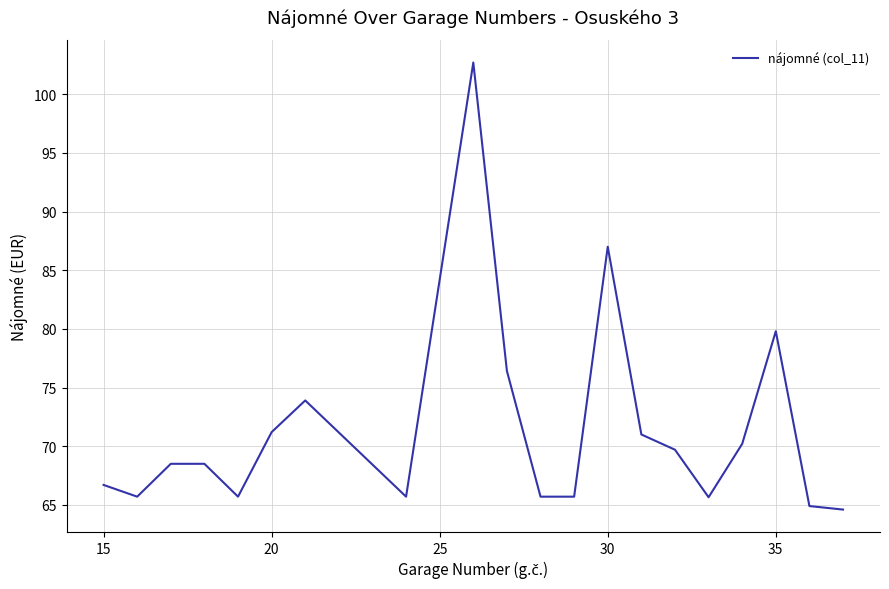

What is the difference between the maximum and minimum values?

38.1